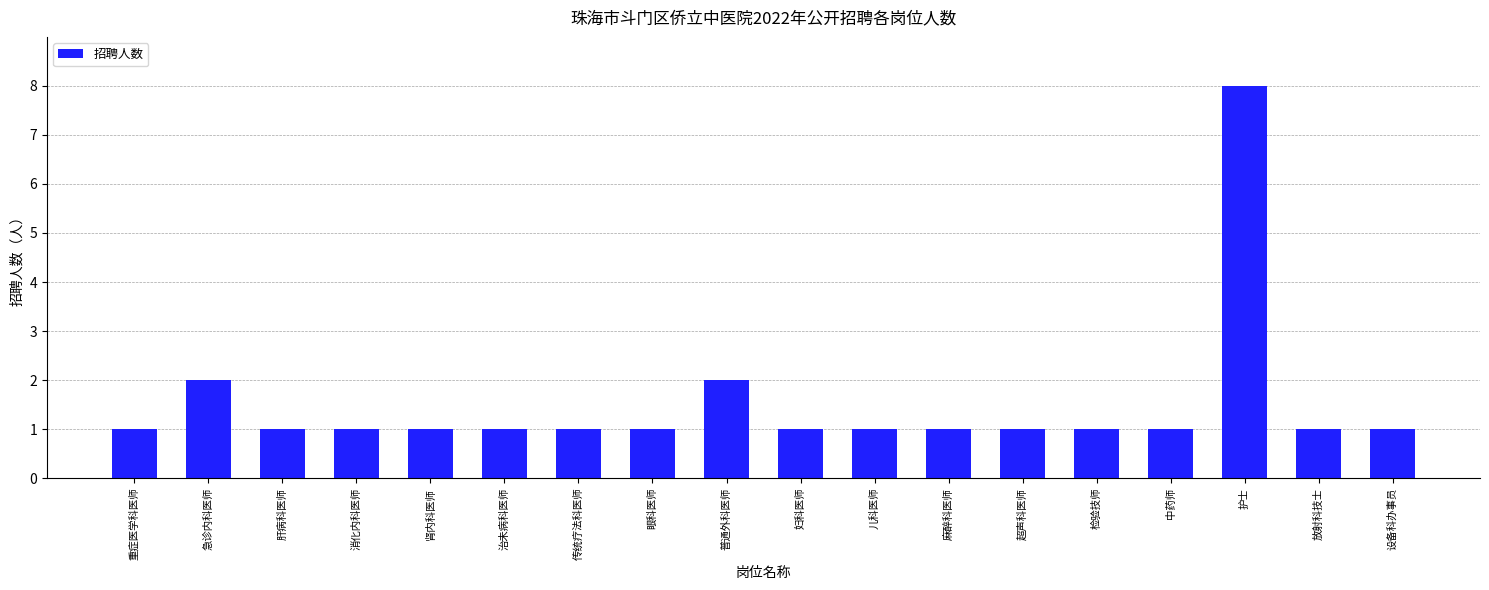

Read the value at 护士.

8